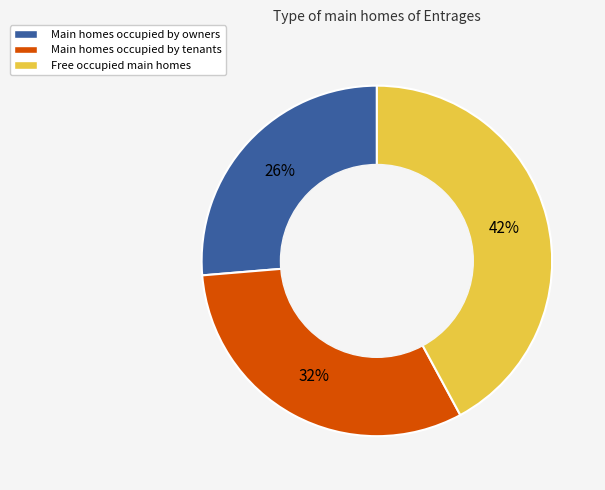

To the nearest percent, what is the difference between the largest and smallest slice percentages?

16%